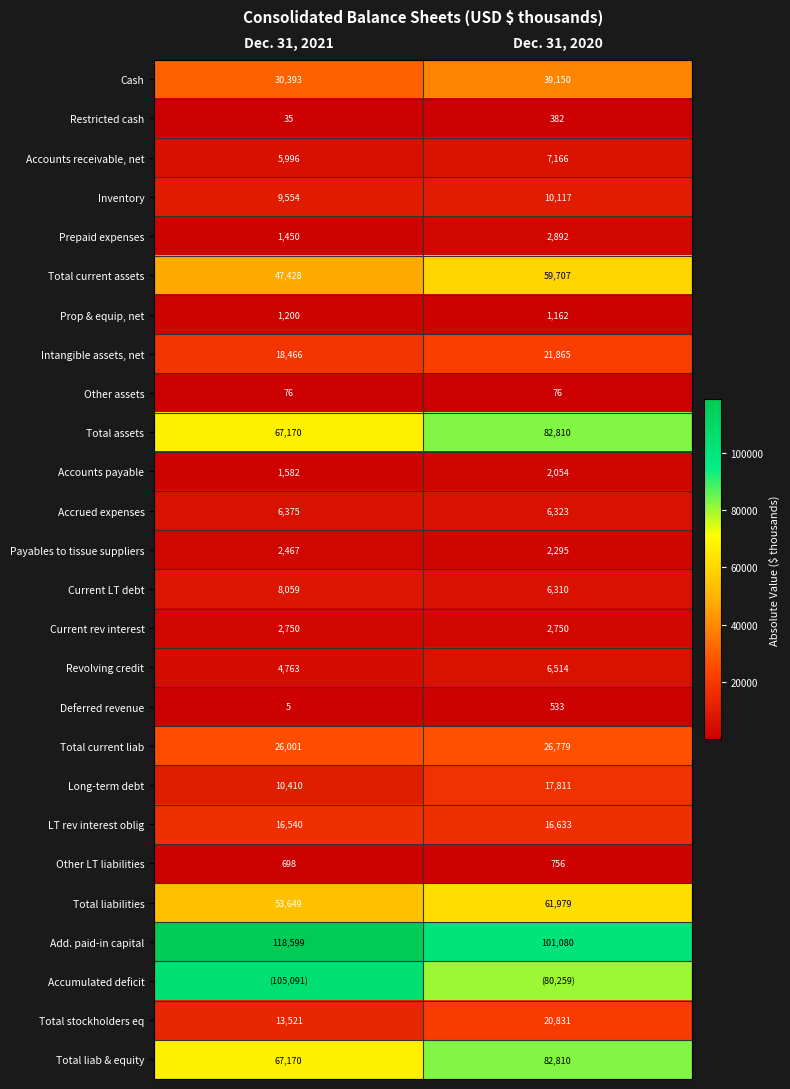

Where is Total current liab nearest to the value 26390?

Dec. 31, 2021